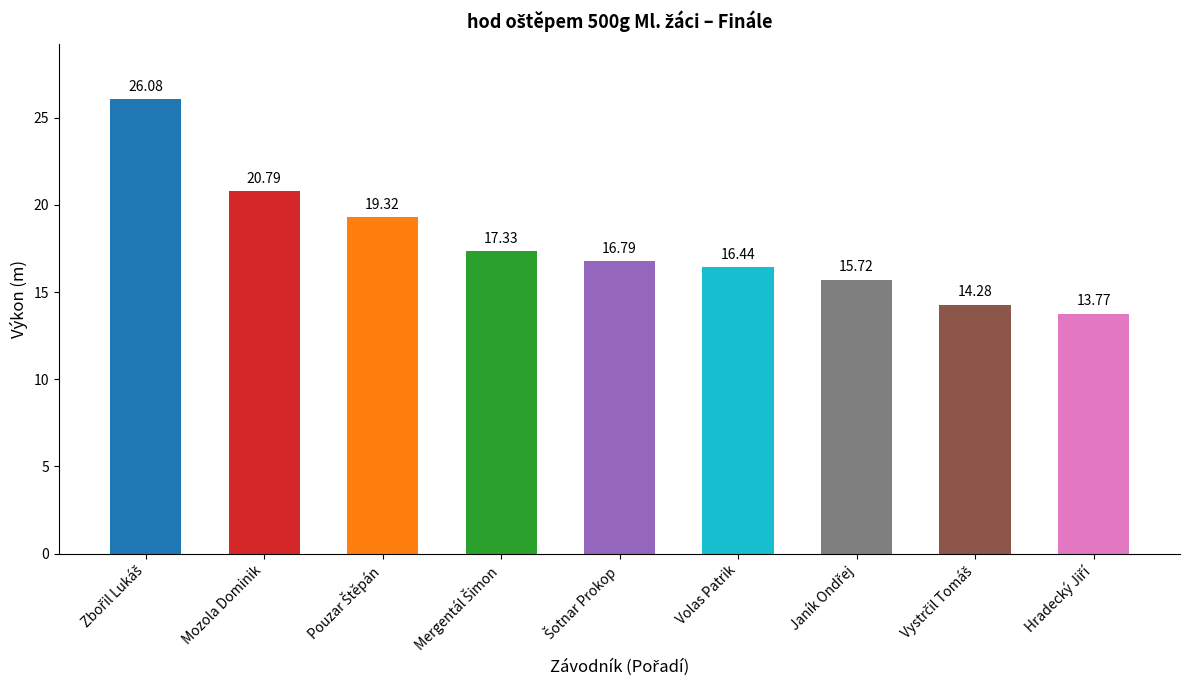

How many series are shown in this chart?

1